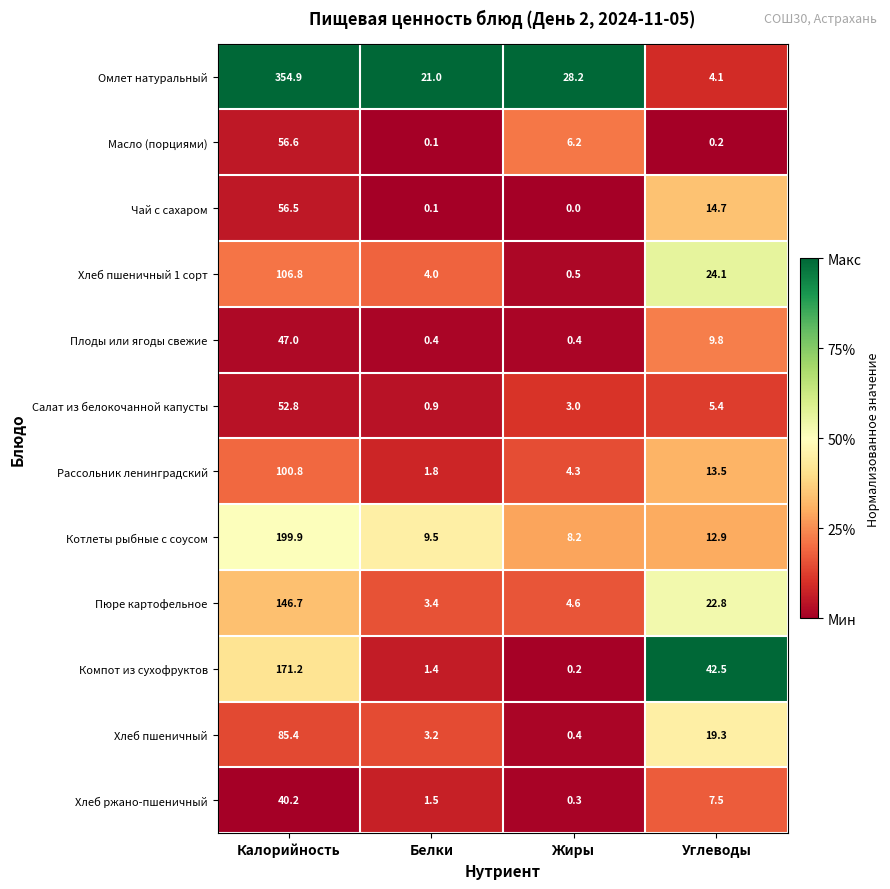

Is it true that Омлет натуральный equals 354.9 at Калорийность?

True